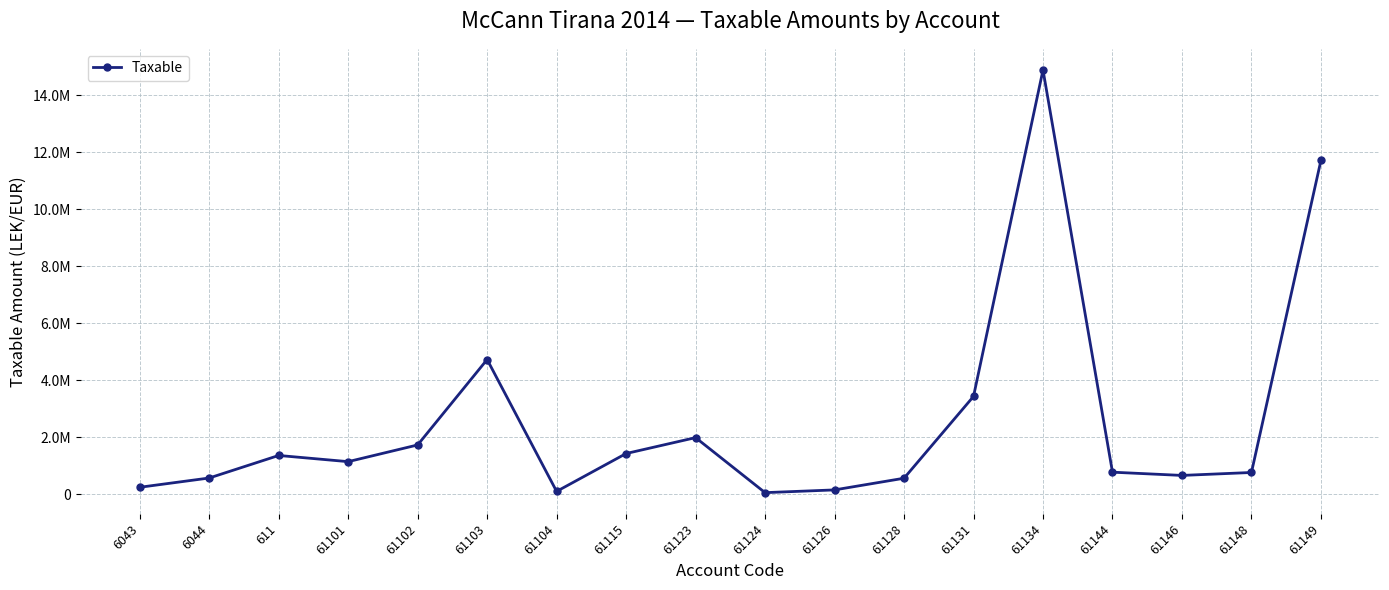

Does the chart have visible grid lines?

Yes